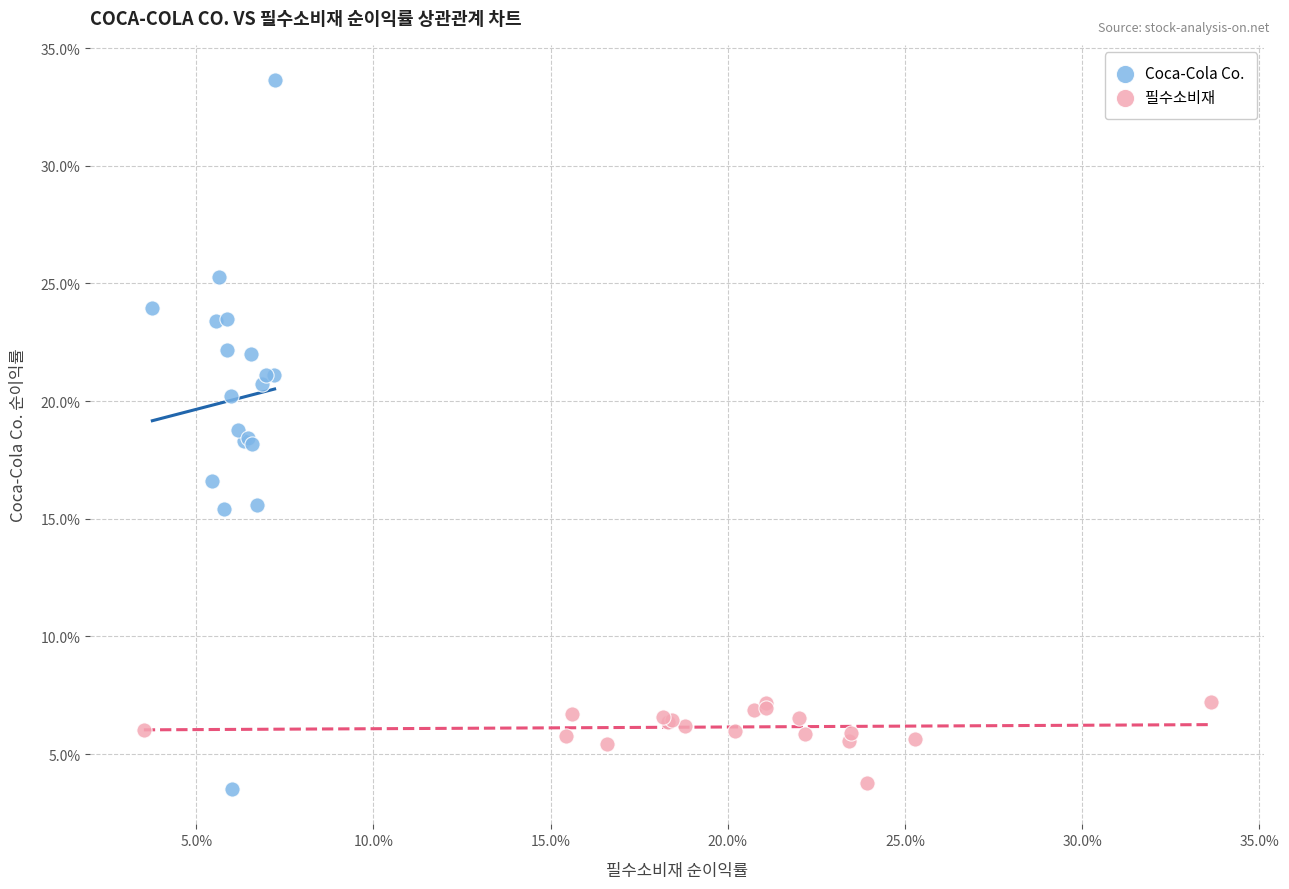

Which series reaches the maximum Y coordinate?

Coca-Cola Co.